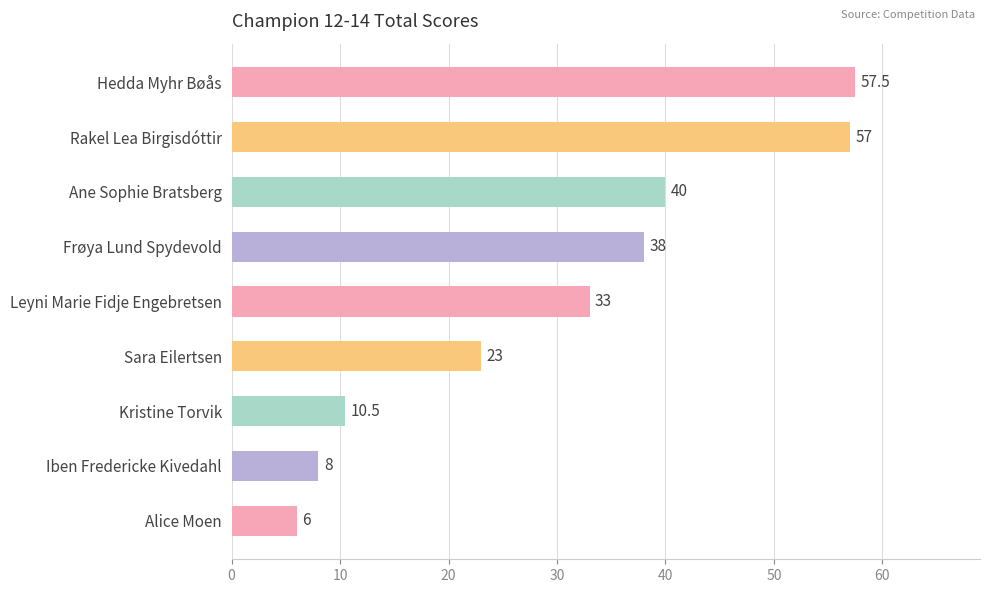

What is the change in value from Sara Eilertsen to Alice Moen?

-17.0